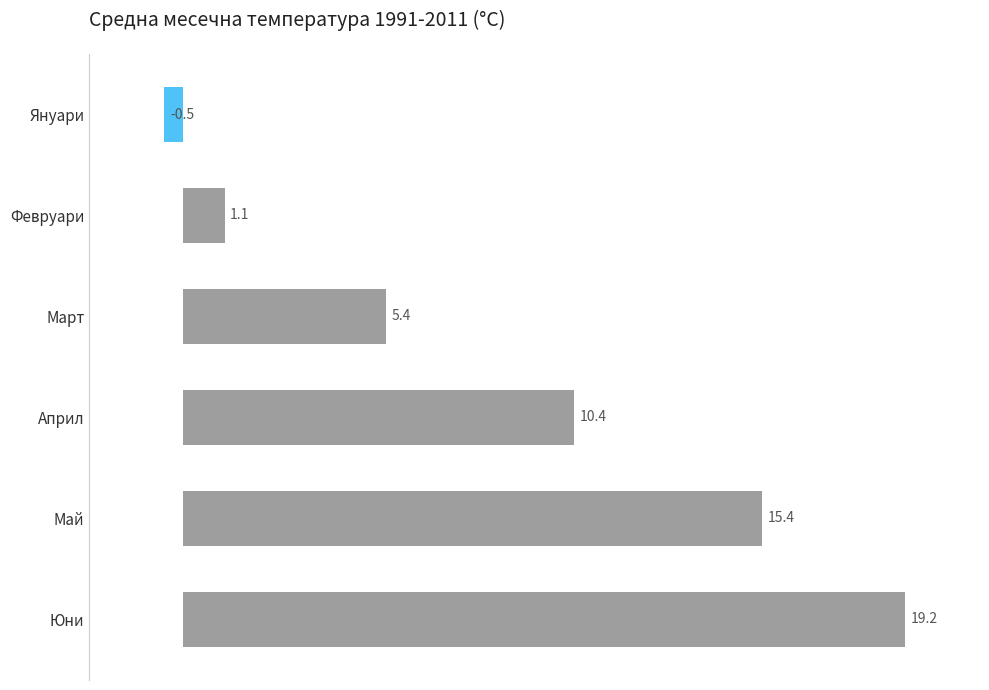

What is the maximum value shown in the chart?

19.2